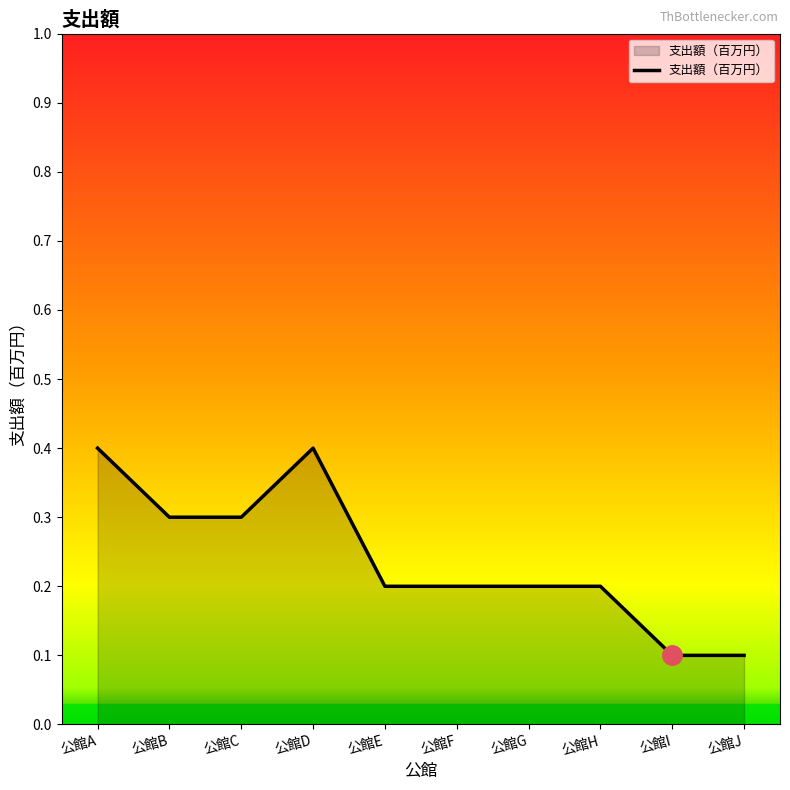

What is the approximate value at 公館D?

0.4